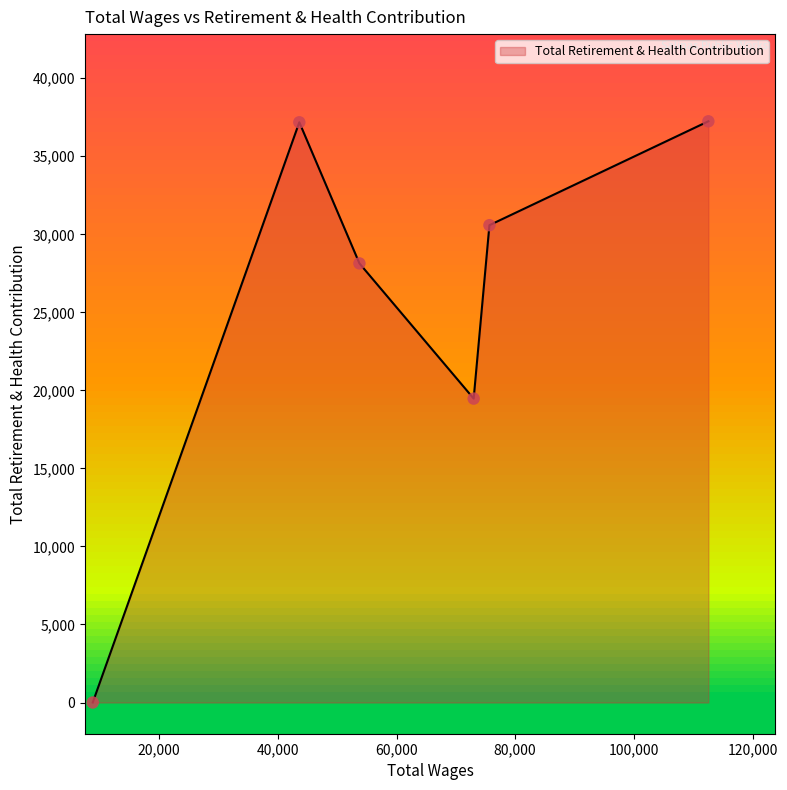

How many interior local valleys (lower than both neighbors) does the data have?

1